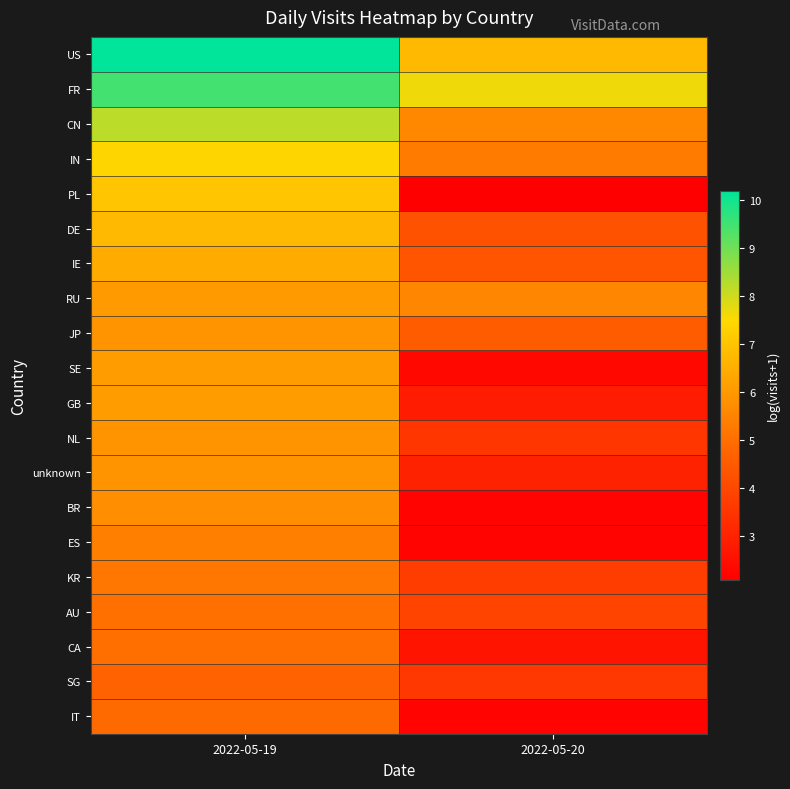

What is the difference between the highest and lowest values at 2022-05-19?

5.5